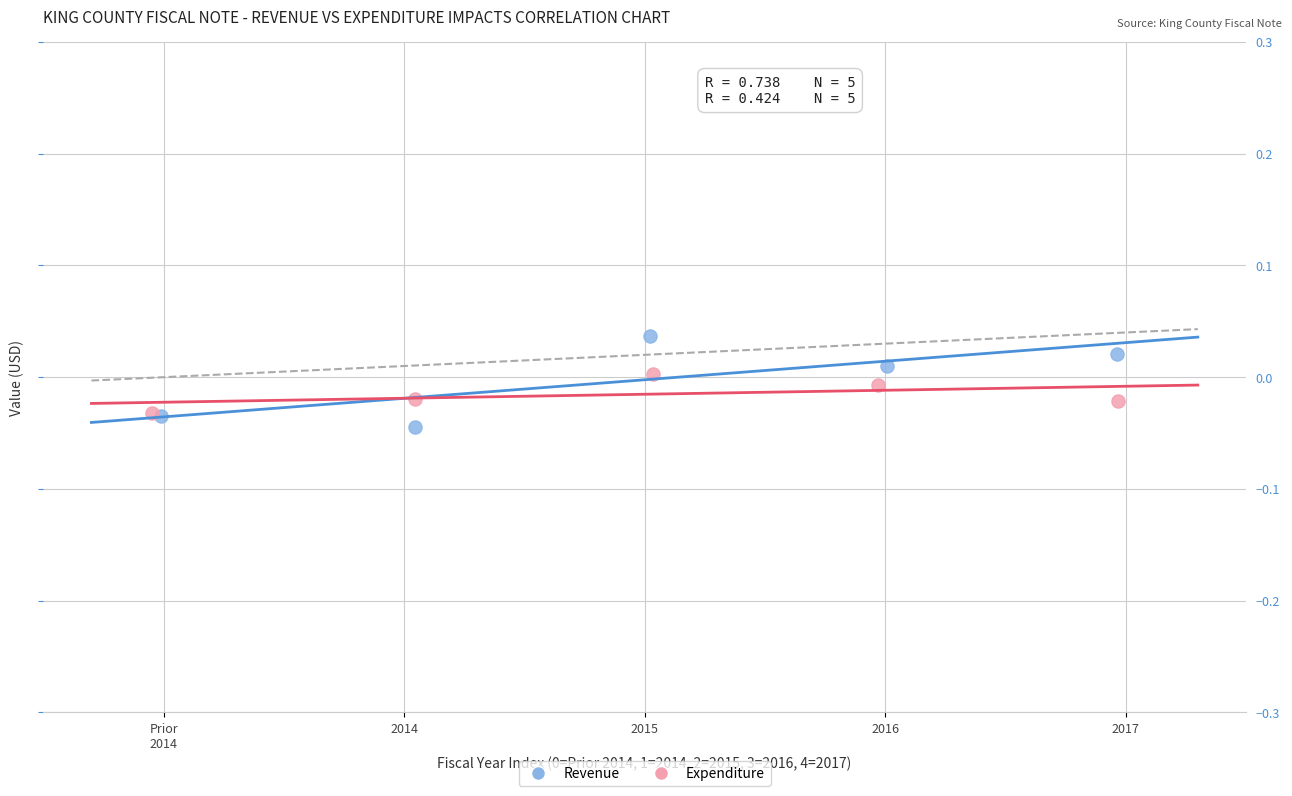

Which series has the largest Y range (max minus min)?

Revenue